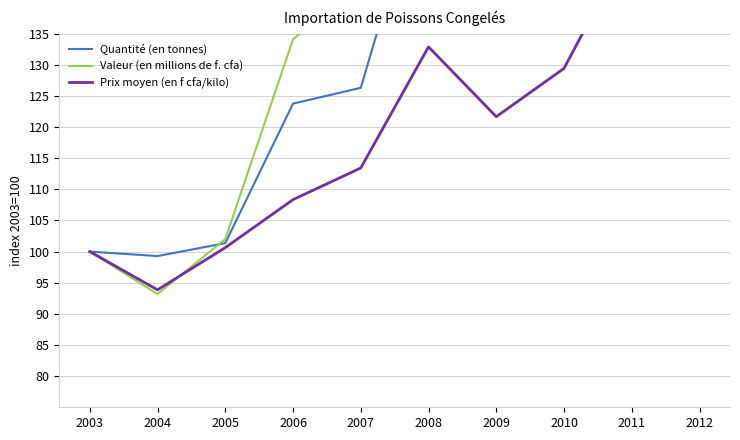

Where do Quantité (en tonnes) and Valeur (en millions de f. cfa) first cross each other?

2004 and 2005